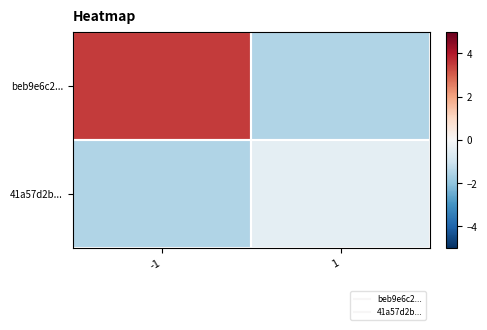

Rank the series by their average value, from highest to lowest.

beb9e6c2..., 41a57d2b...